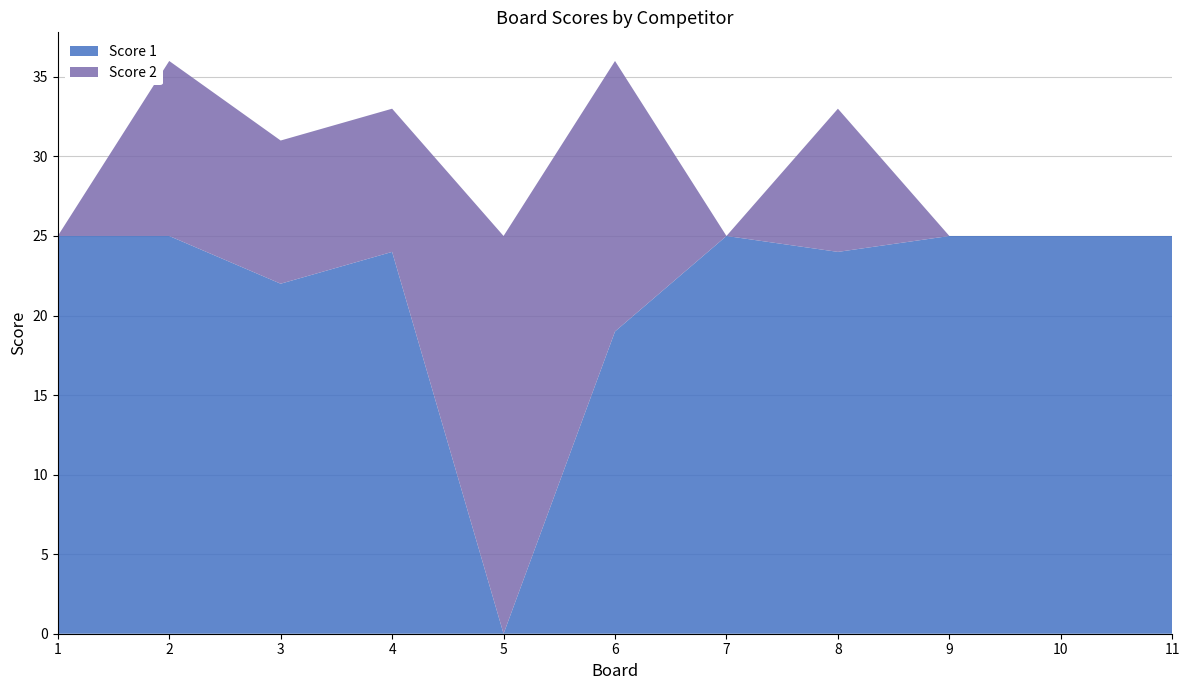

Reading left to right, what are all the values shown in this chart?

Score 1: 25	25	22	24	0	19	25	24	25	25	25
Score 2: 0	11	9	9	25	17	0	9	0	0	0